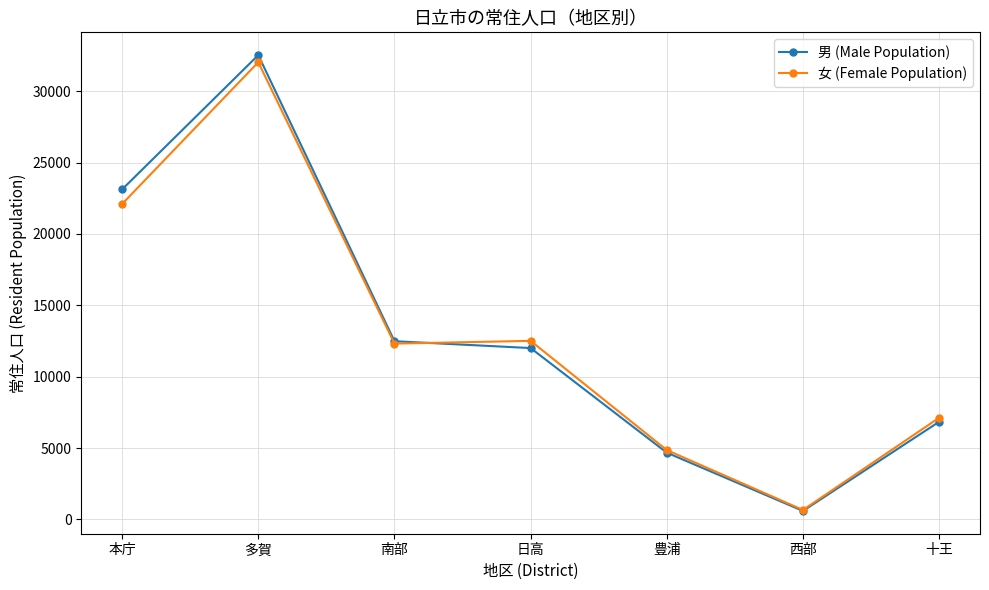

The value of 女 (Female Population) at 十王 is 12658. True or false?

False